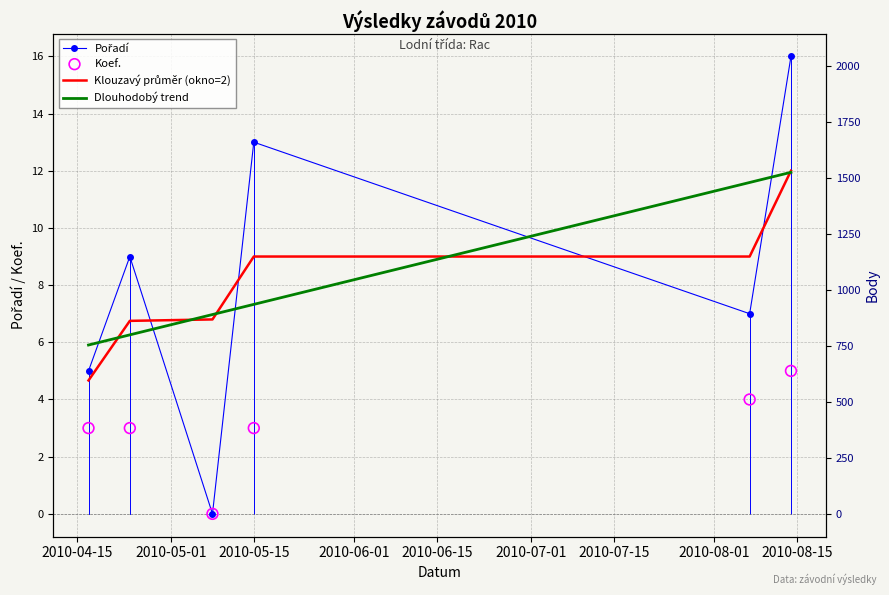

Is the value of Pořadí at 2010-06-01 greater than the value of Dlouhodobý trend at 2010-07-01?

Yes